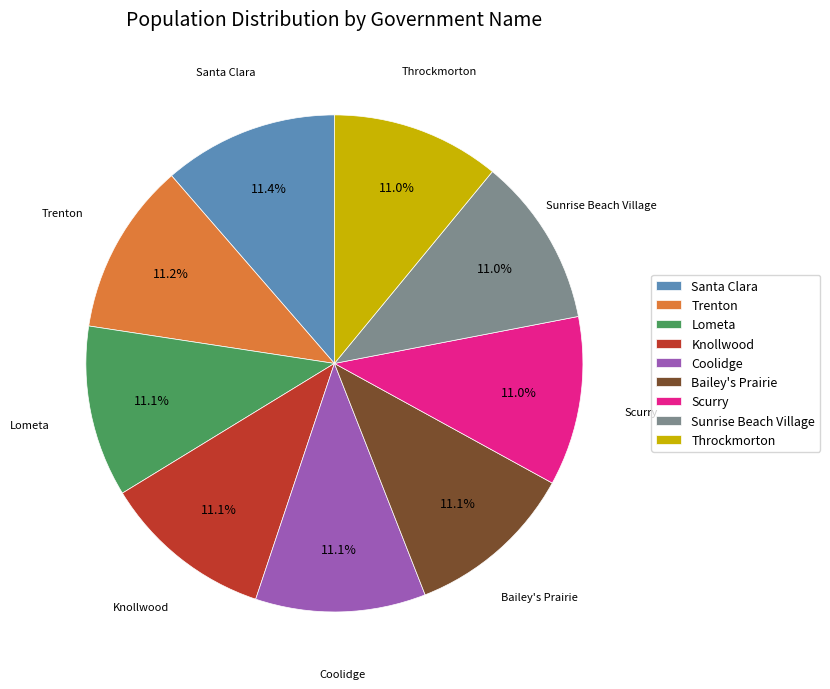

The Bailey's Prairie slice represents 1% of the pie. True or false?

False